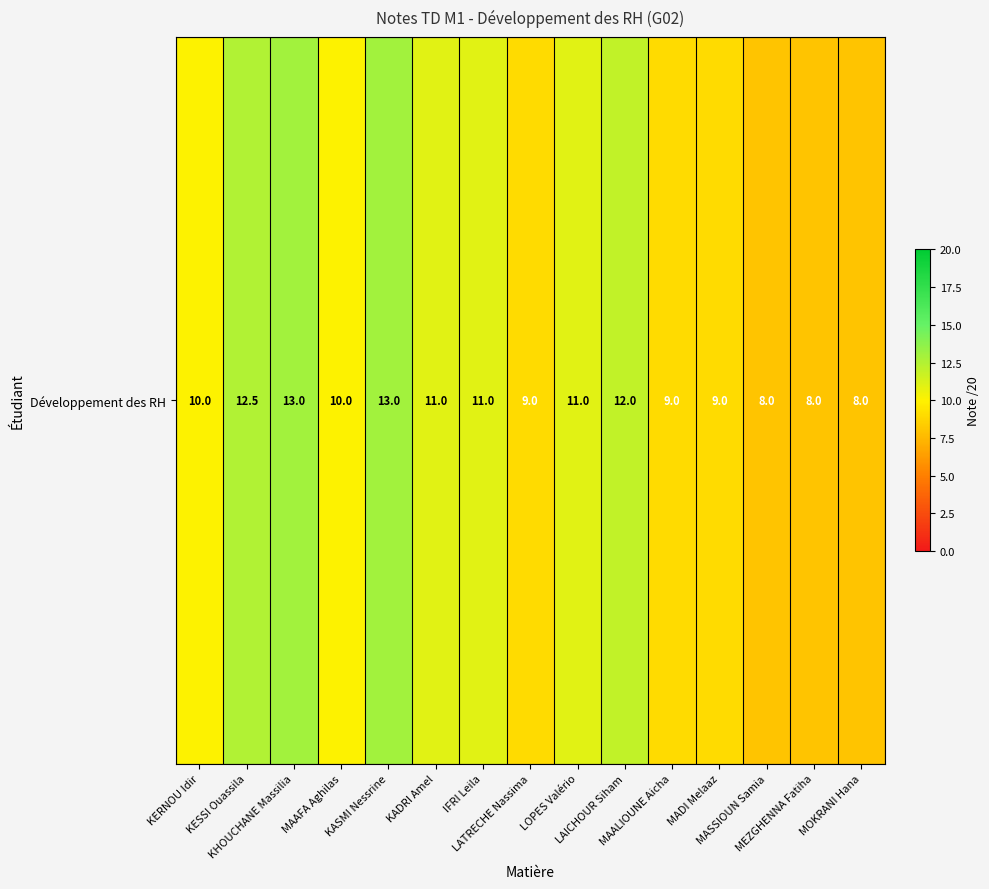

Read the value at LOPES Valério.

11.0